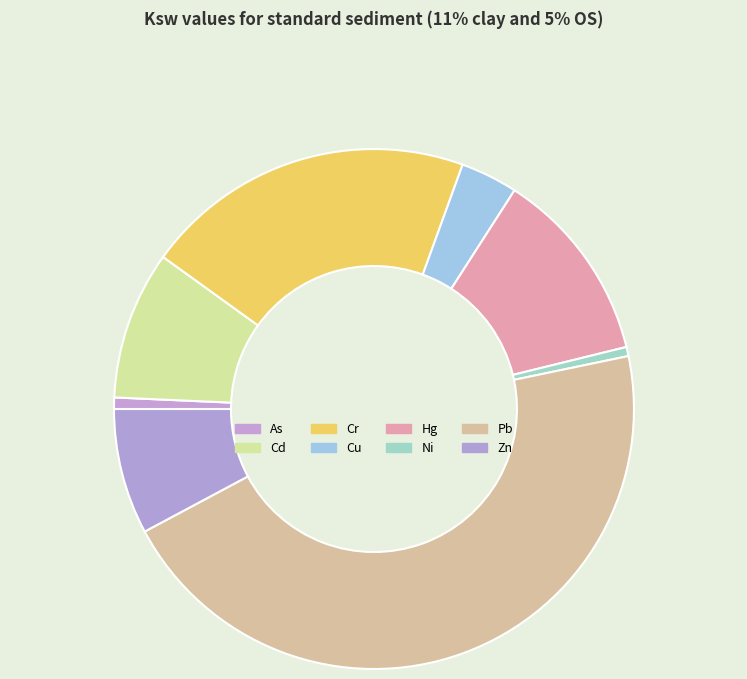

Which has a higher value, Ni or Hg?

Hg